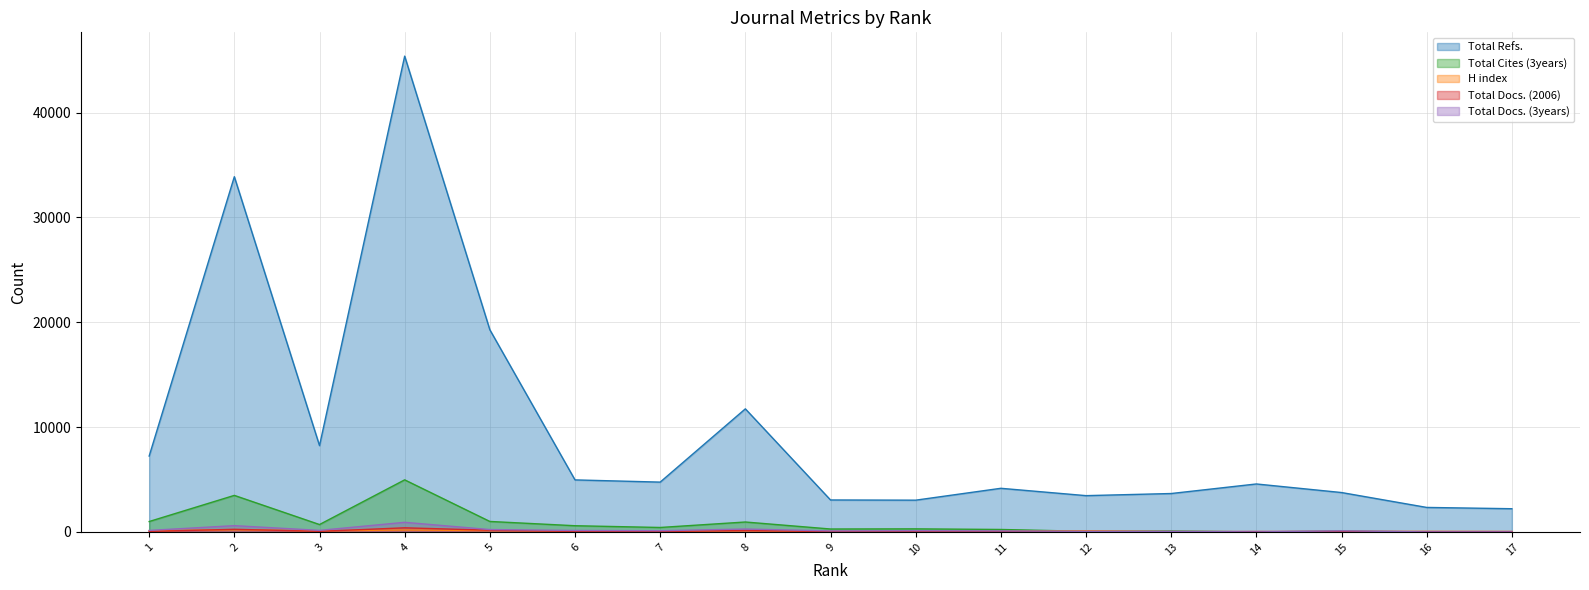

True or false: Total Refs. has a value of 8234 at 3.

True